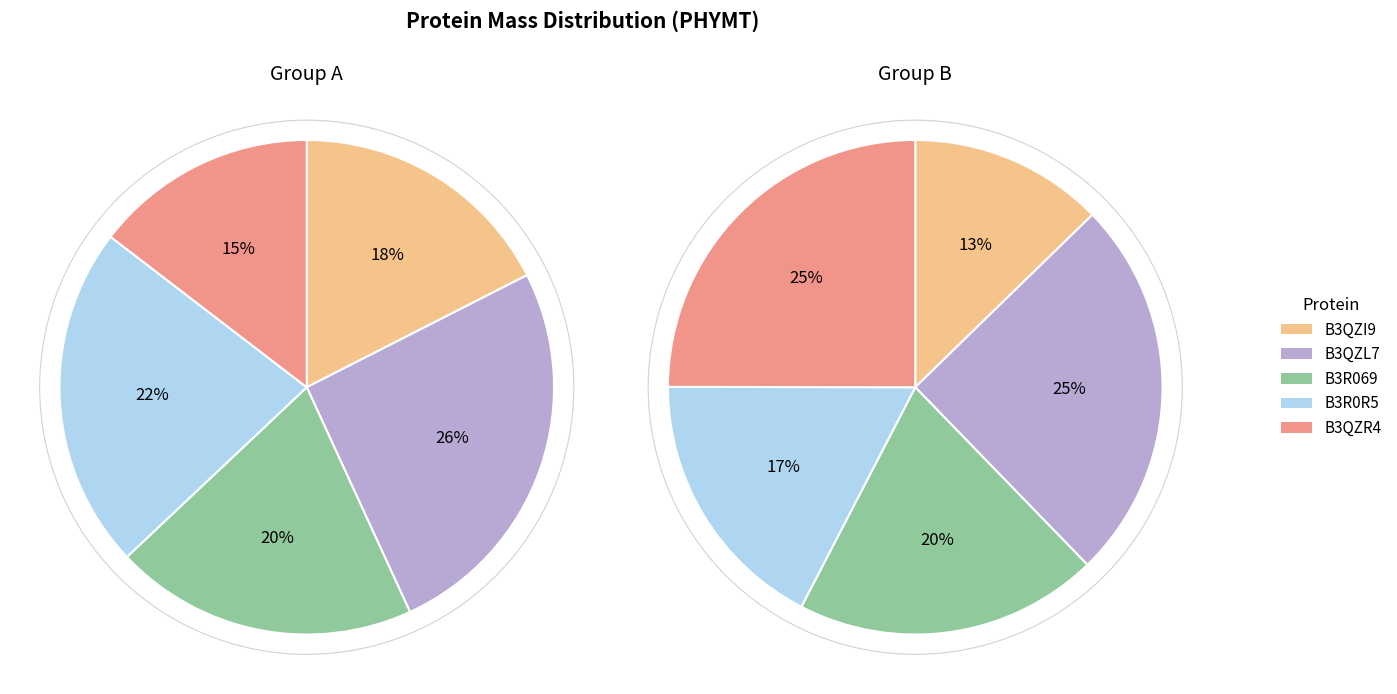

To the nearest percent, what is the average slice percentage?

20%